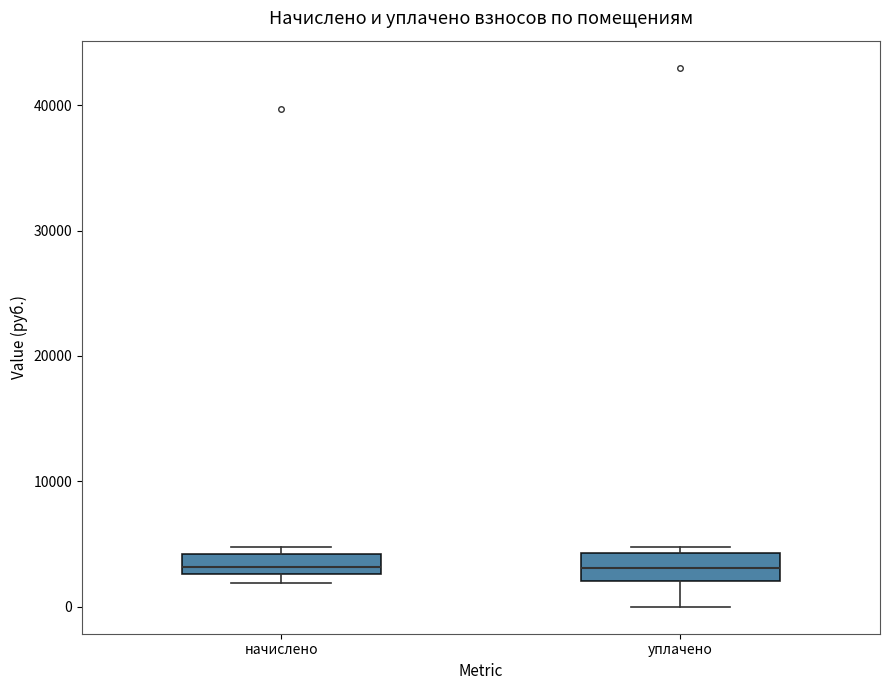

Reading left to right, transcribe this box plot: for each box, give where its median line is, the range the box spans, and where its two whiskers end, as read against the y-axis. The values are not printed on the chart, so give them approximately, as read against the axis.

начислено: median 3000 (just above the box's lower edge), box 3000 to 4000, whiskers 2000 to 5000
уплачено: median 3000, box 2000 to 4000, whiskers 0 to 5000